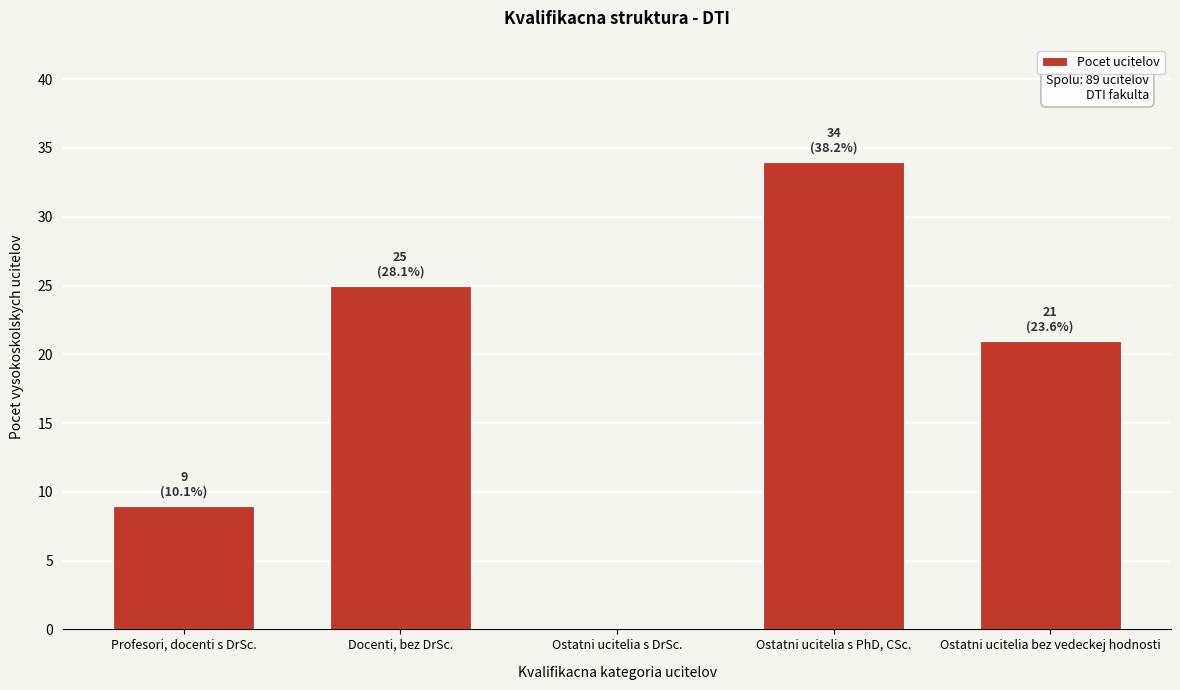

Reading left to right, transcribe all the data shown in this chart.

Profesori, docenti s DrSc.=9	Docenti, bez DrSc.=25	Ostatni ucitelia s DrSc.=0	Ostatni ucitelia s PhD, CSc.=34	Ostatni ucitelia bez vedeckej hodnosti=21